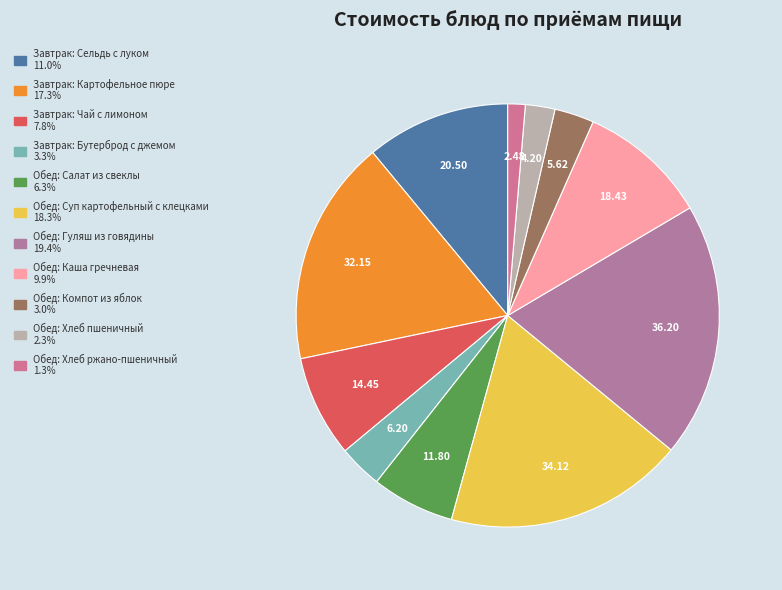

Count the number of slices in the pie.

11